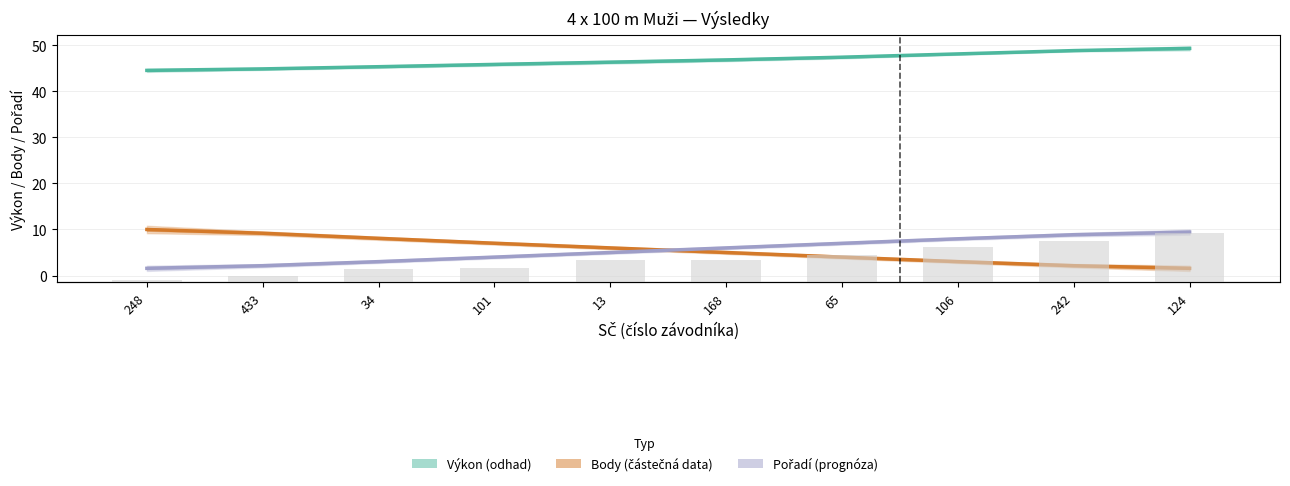

At which label is Pořadí (sourhn.) closest to 5?

13